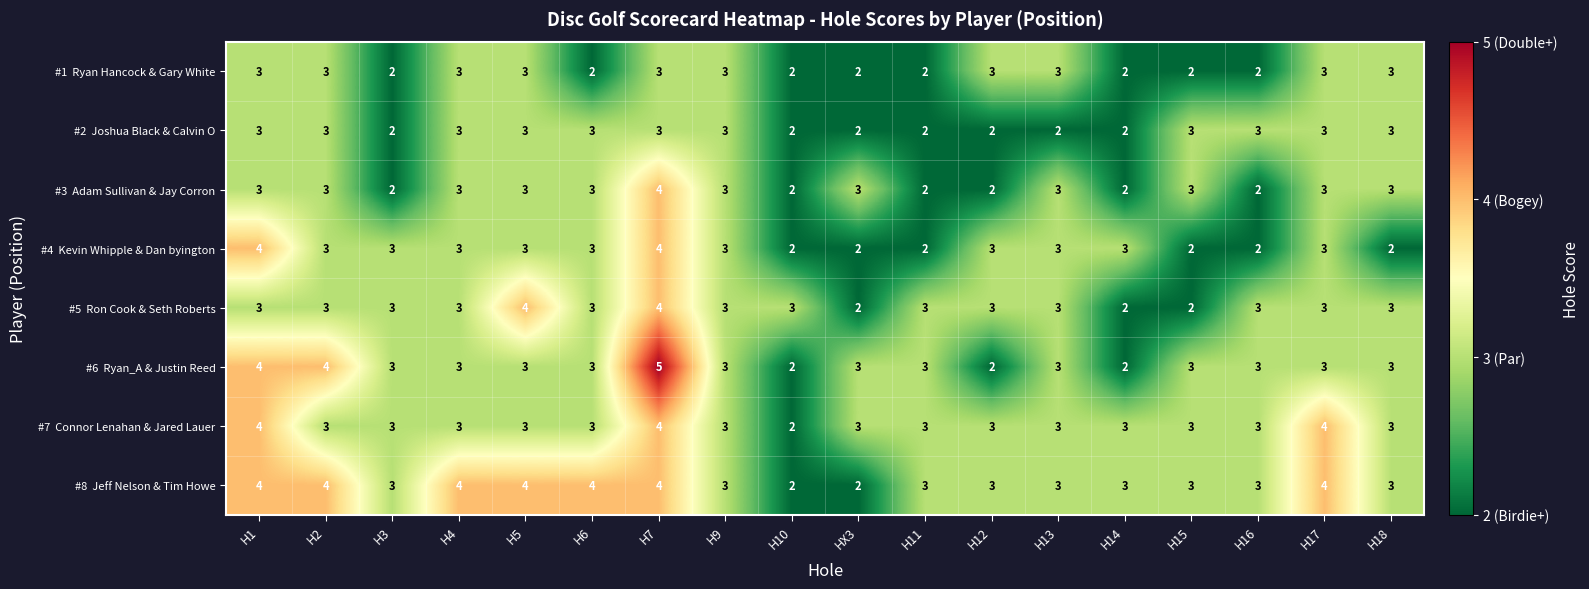

At which category is the sum across all series the highest?

H7